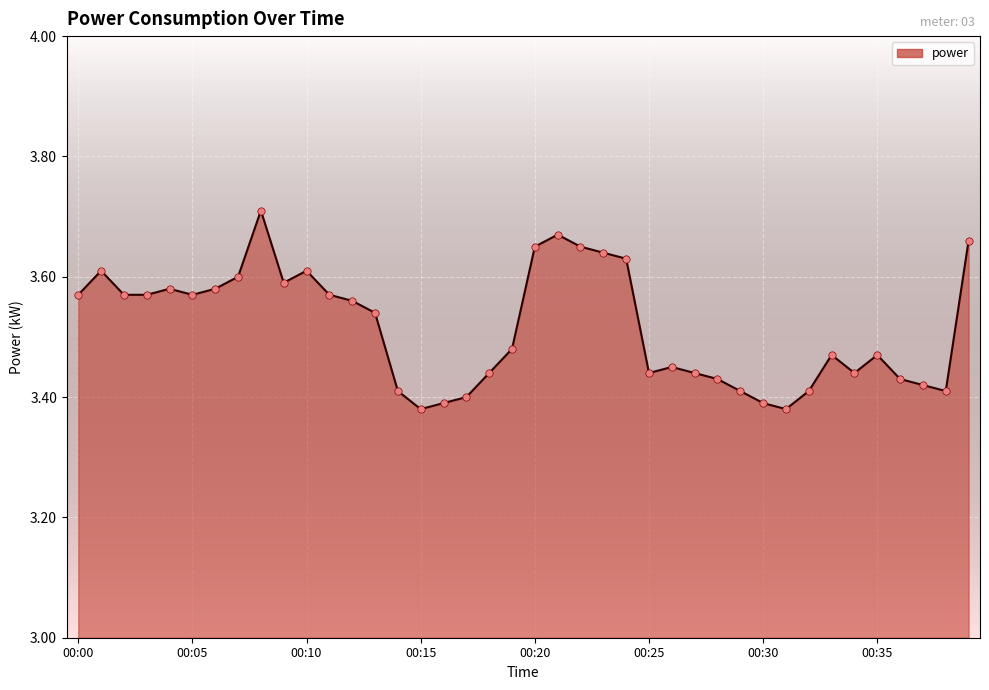

What is the difference between the maximum and minimum values?

0.3